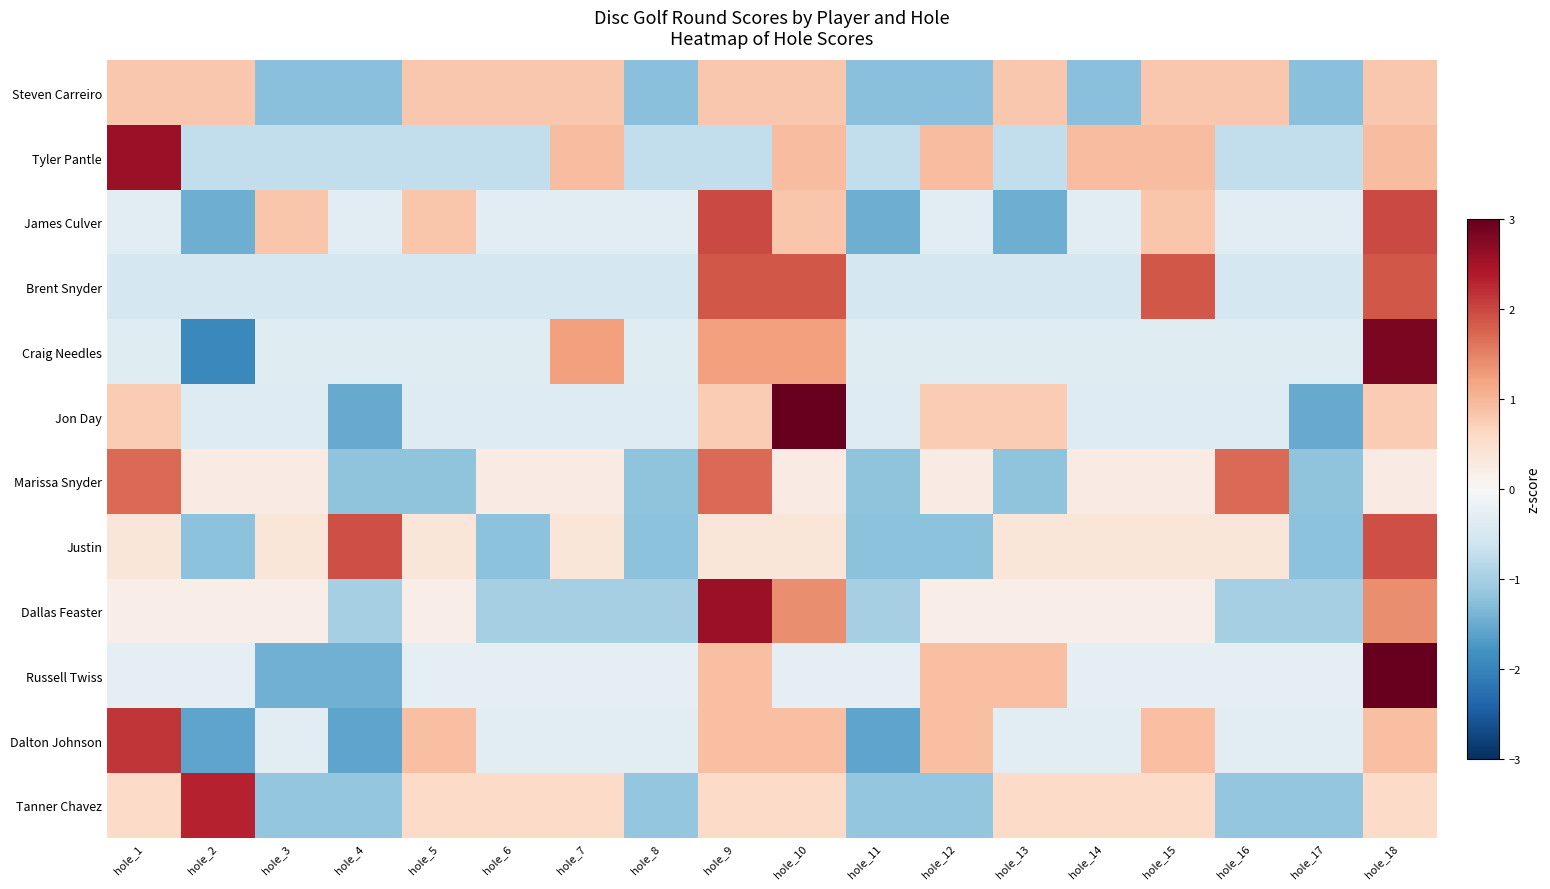

What is the spread (max minus min) of values at hole_16?

2.9